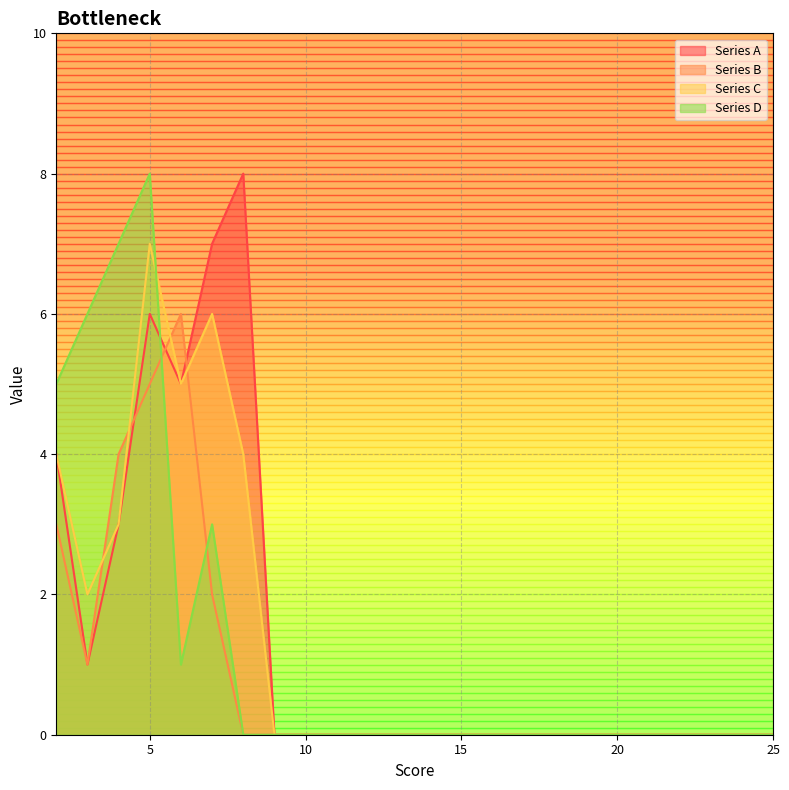

At how many categories does at least one series exceed 4?

7